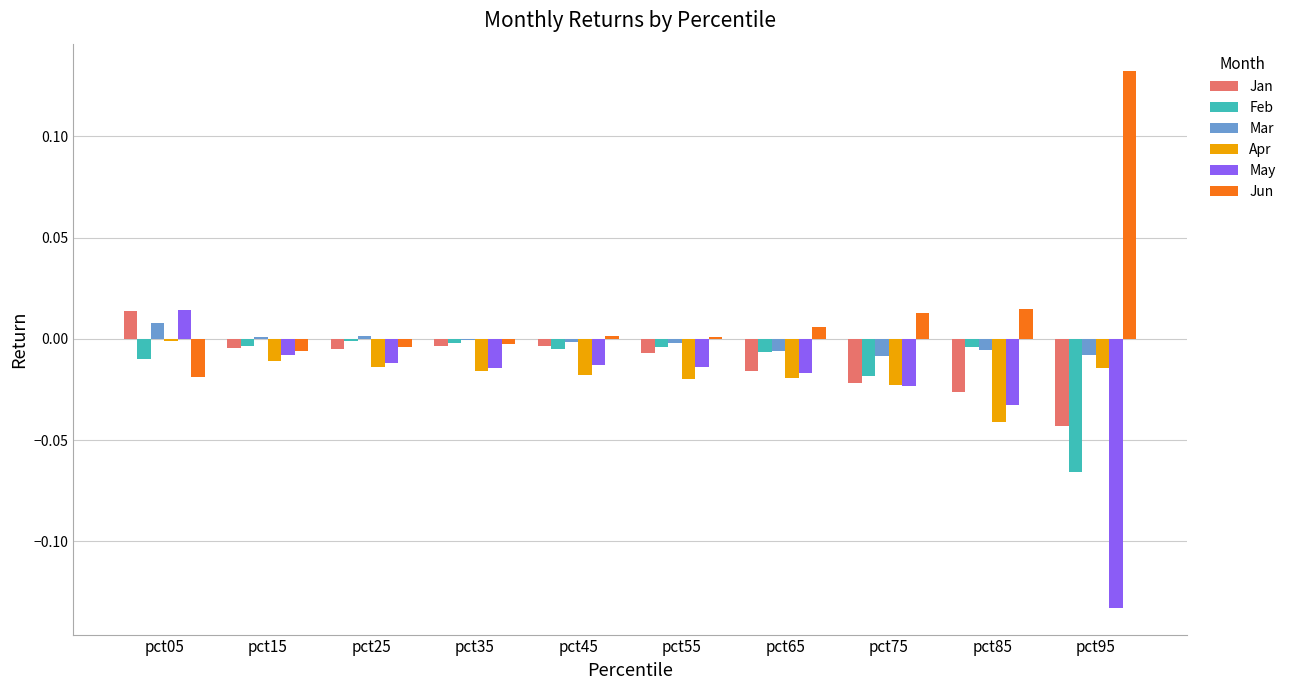

True or false: Apr has a value of -0.0 at pct35.

True